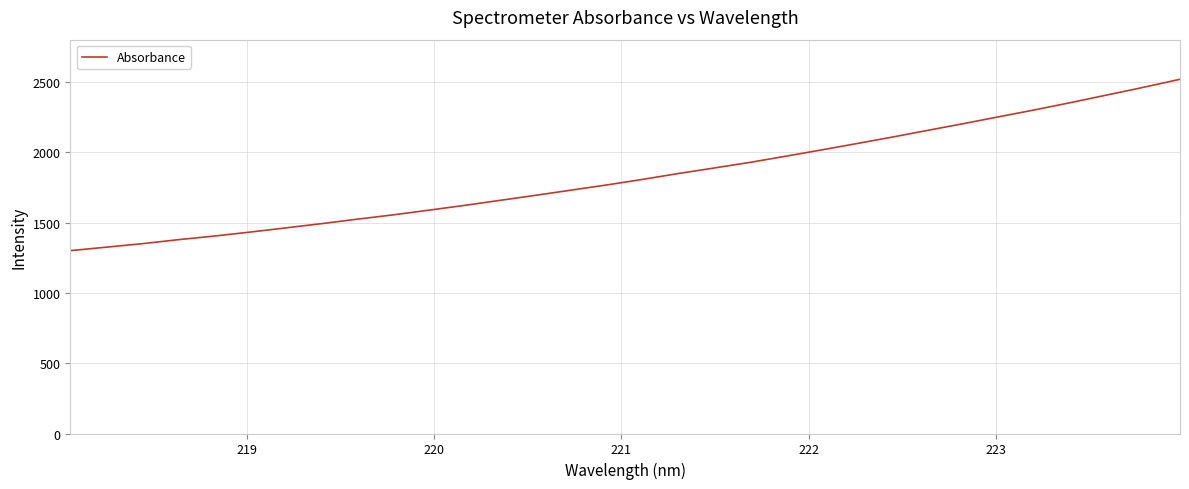

What is the minimum value shown in the chart?

1300.1